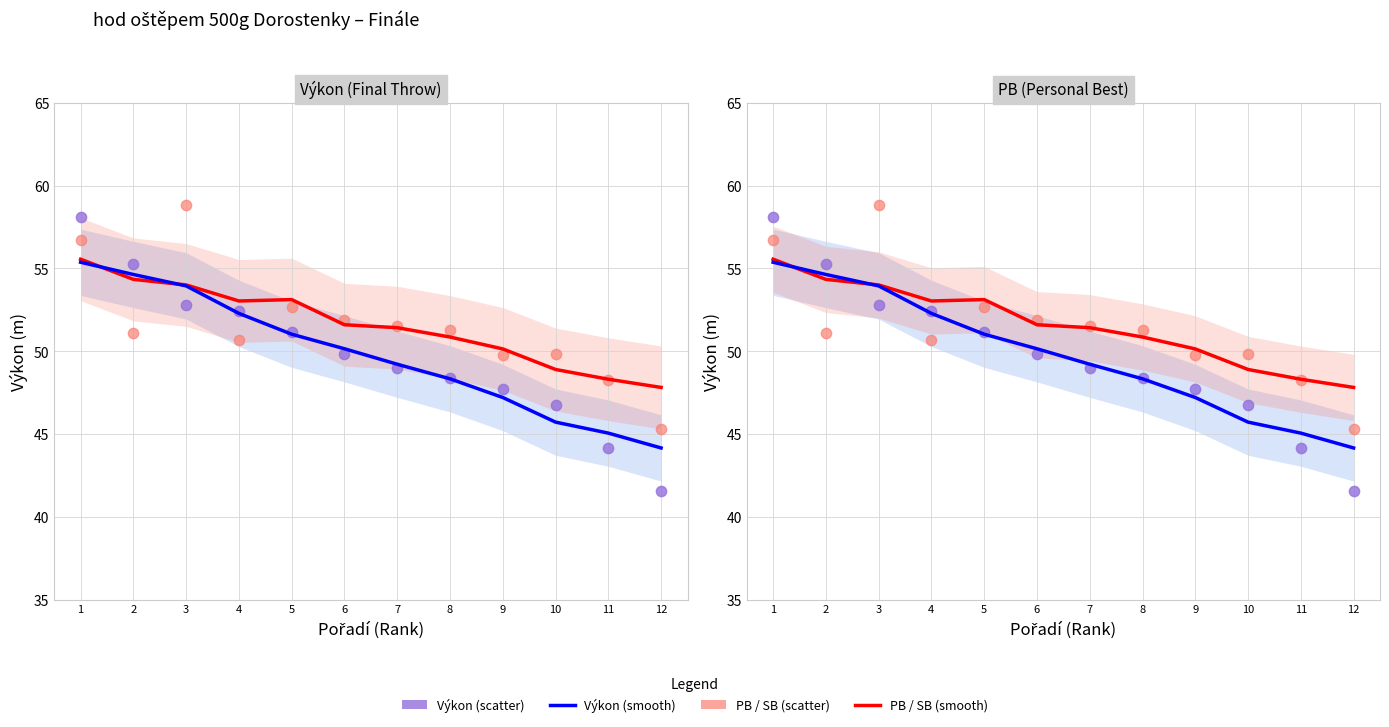

Which series contains the lowest Y value?

Výkon